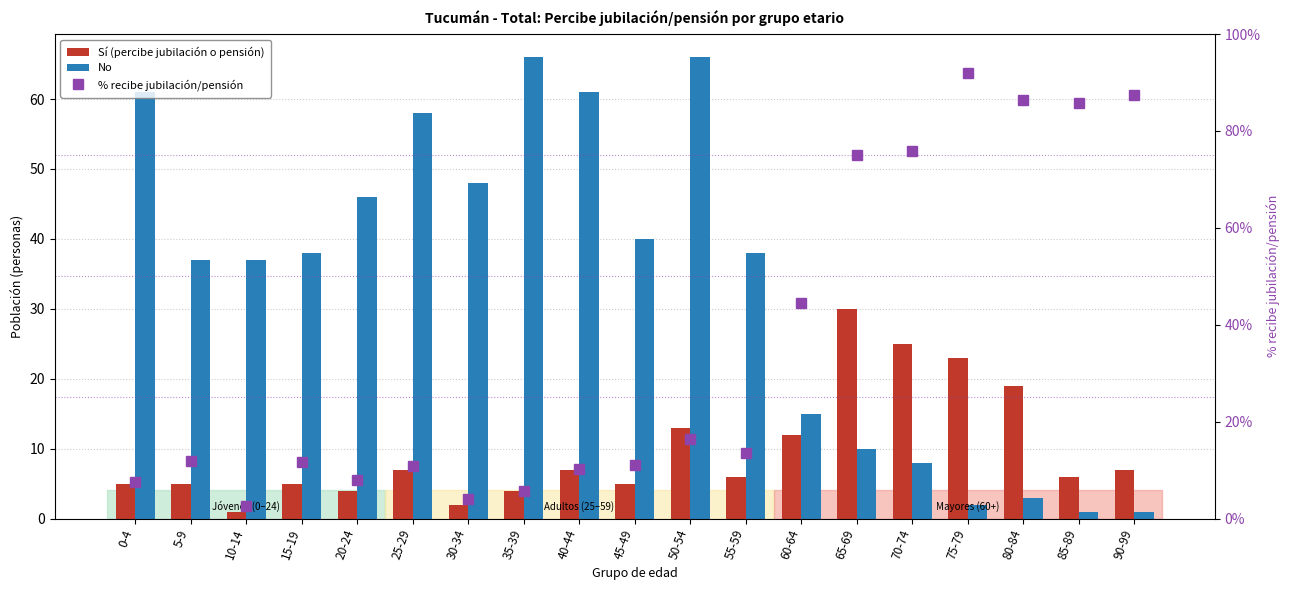

Count the number of data series in this chart.

3